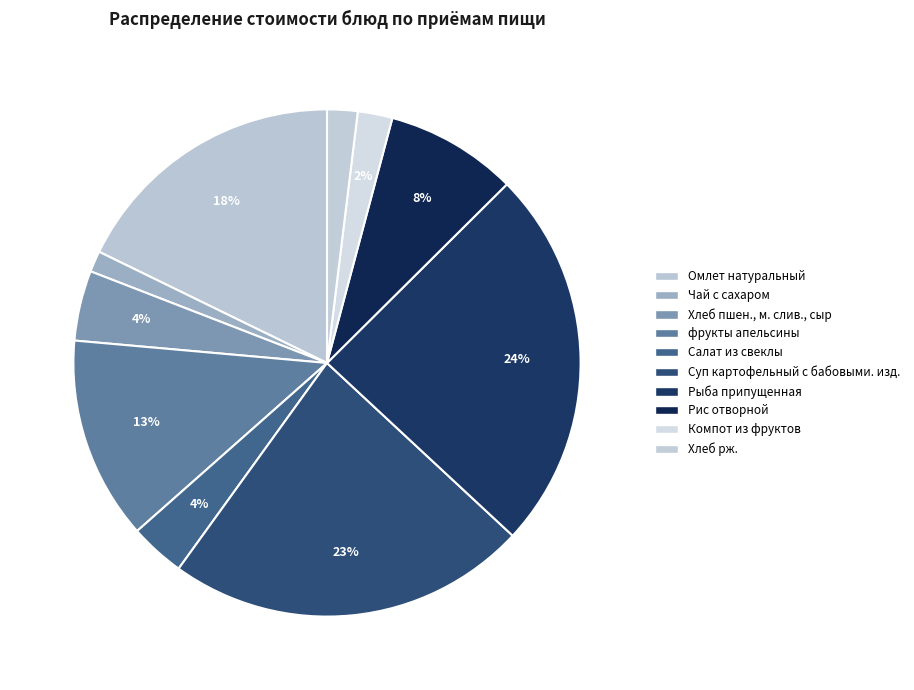

Count the number of slices in the pie.

10